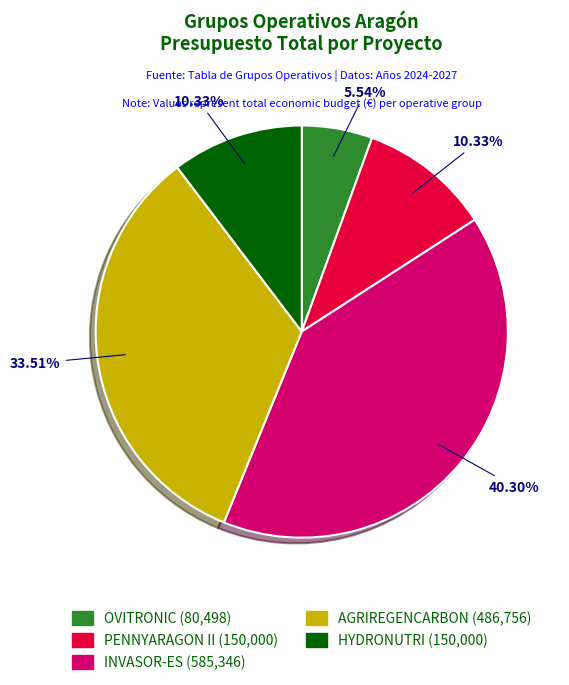

Is it true that AGRIREGENCARBON is 34% of the pie?

True